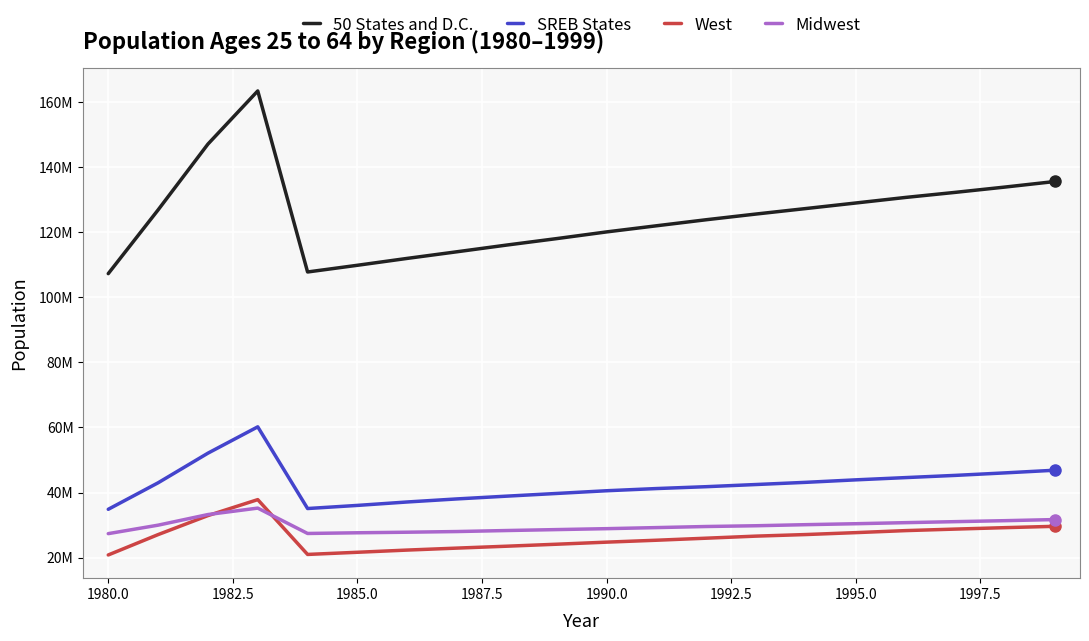

True or false: 50 States and D.C. and Midwest intersect in this chart.

False